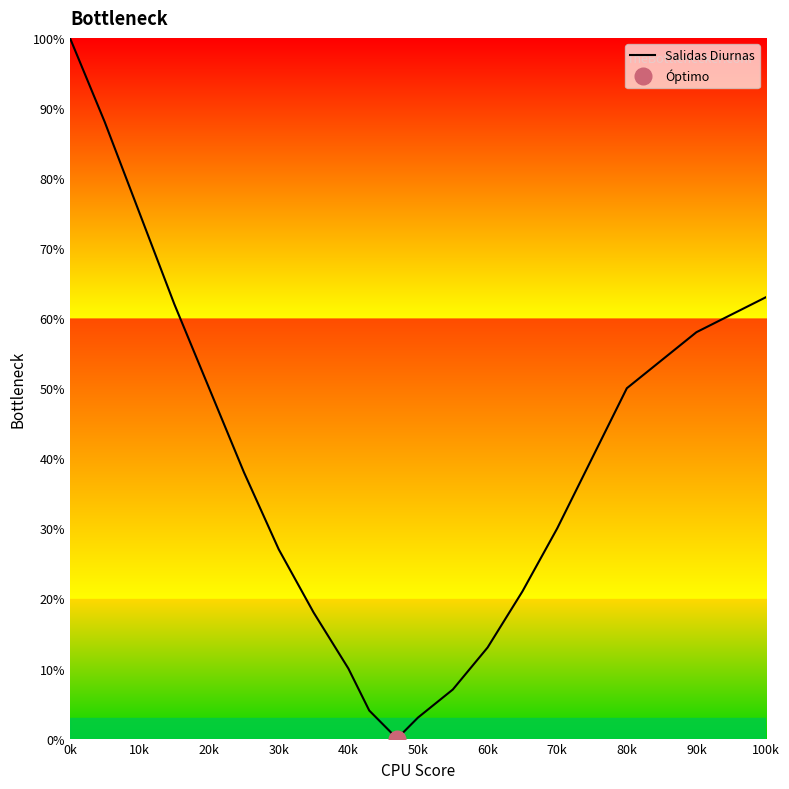

The value of Salidas Diurnas at 90k is 99. True or false?

False